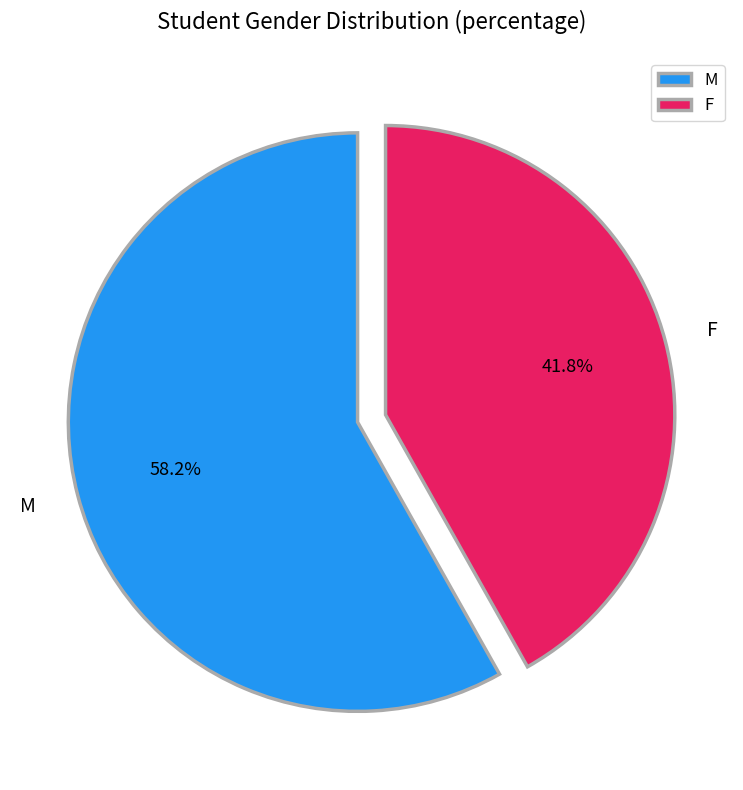

How many segments does this pie chart have?

2